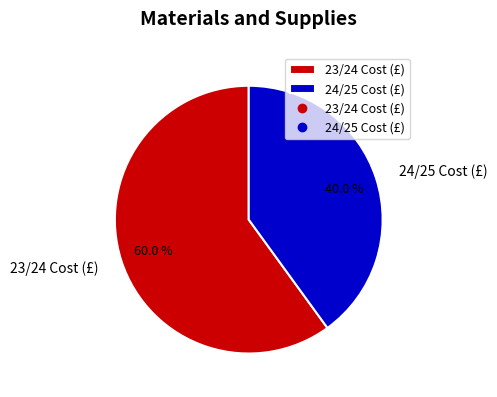

Which slice is the largest?

23/24 Cost (£)